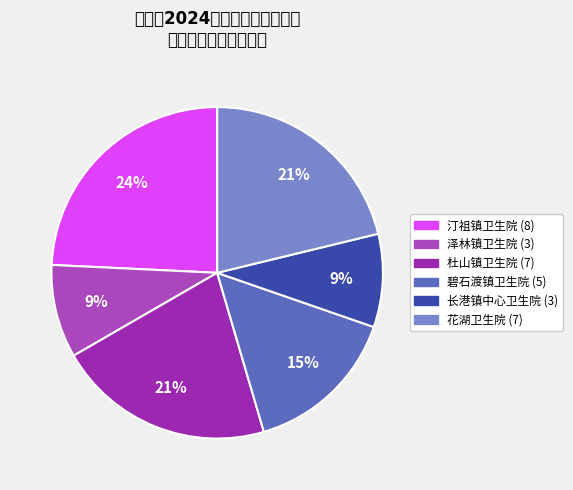

How many slices are in this pie chart?

6